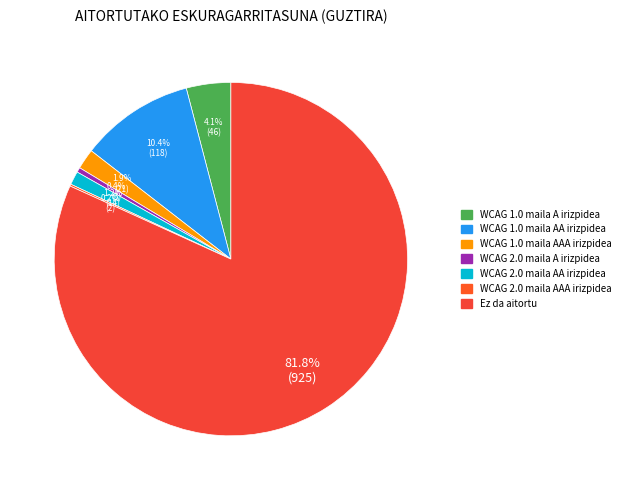

To the nearest percent, what is the difference between the WCAG 2.0 maila AAA irizpidea and WCAG 1.0 maila AAA irizpidea slice percentages?

2%